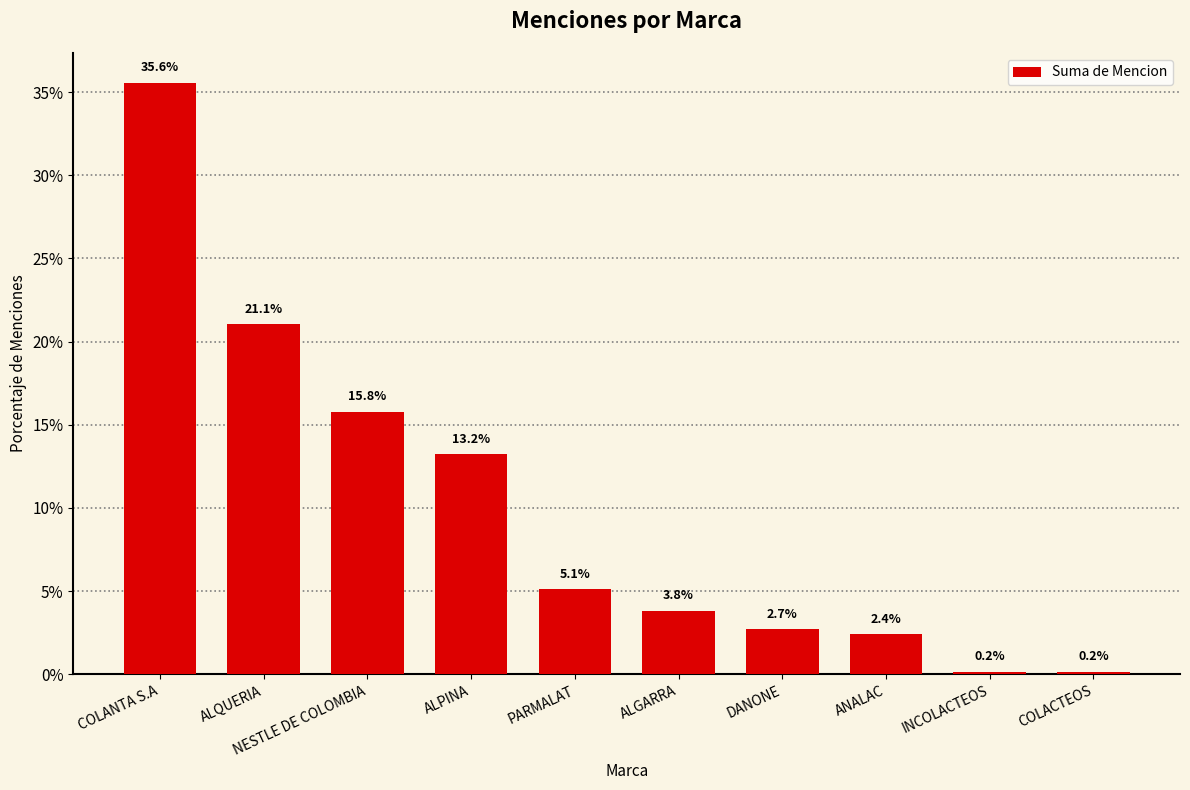

Are the bars horizontal?

No